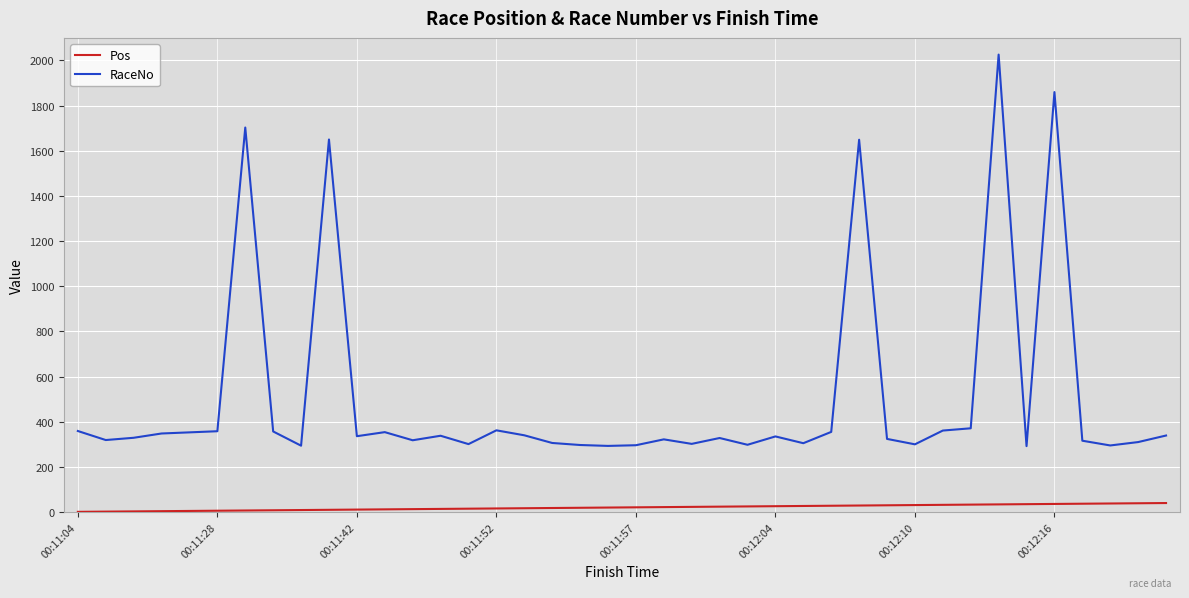

Which series has the largest range (max minus min)?

RaceNo